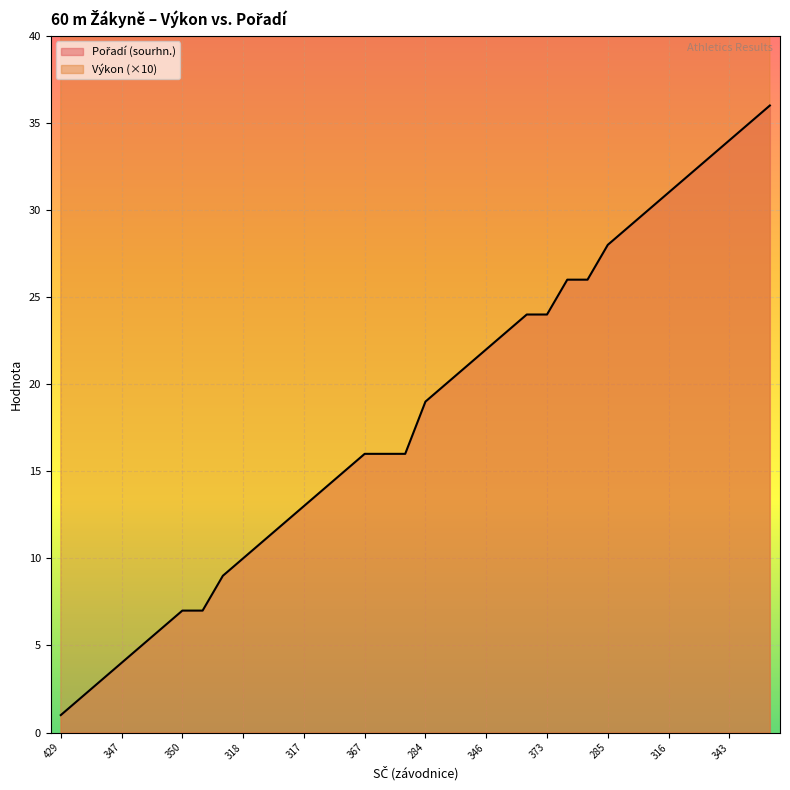

What position from the left is 321?

8